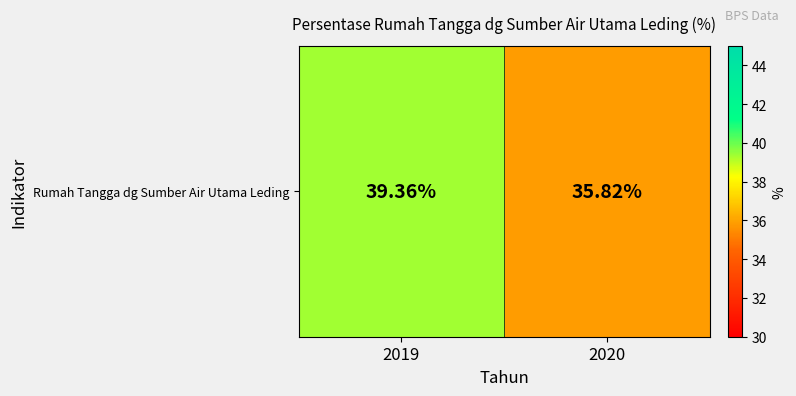

Reading left to right, transcribe all the data shown in this chart.

2019=39.4	2020=35.8